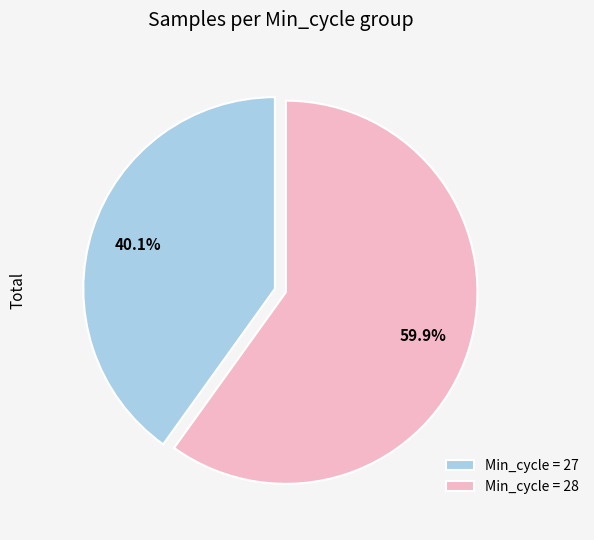

Combined, what portion of the pie is Min_cycle = 28 and Min_cycle = 27?

100.0%